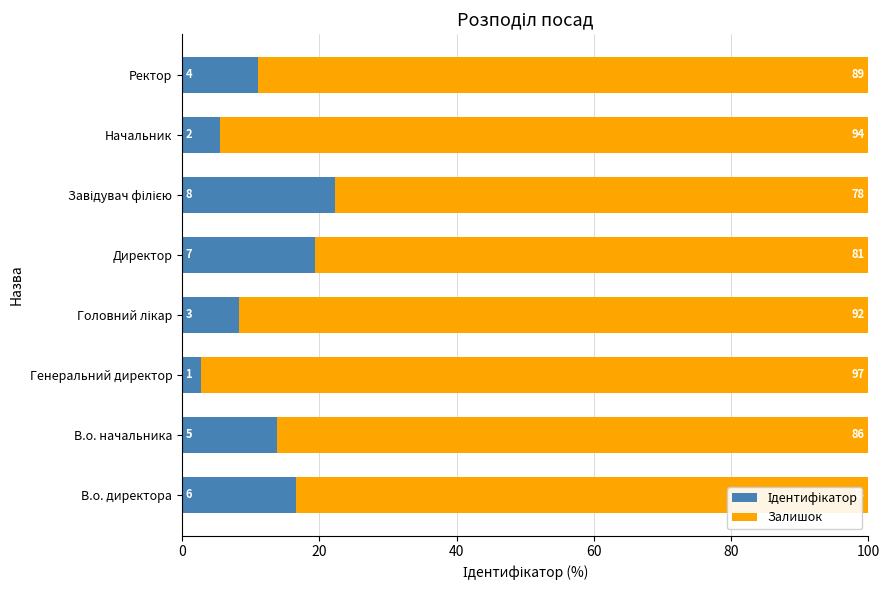

What is the value of the Ідентифікатор bar at the 2nd from the left?

13.9